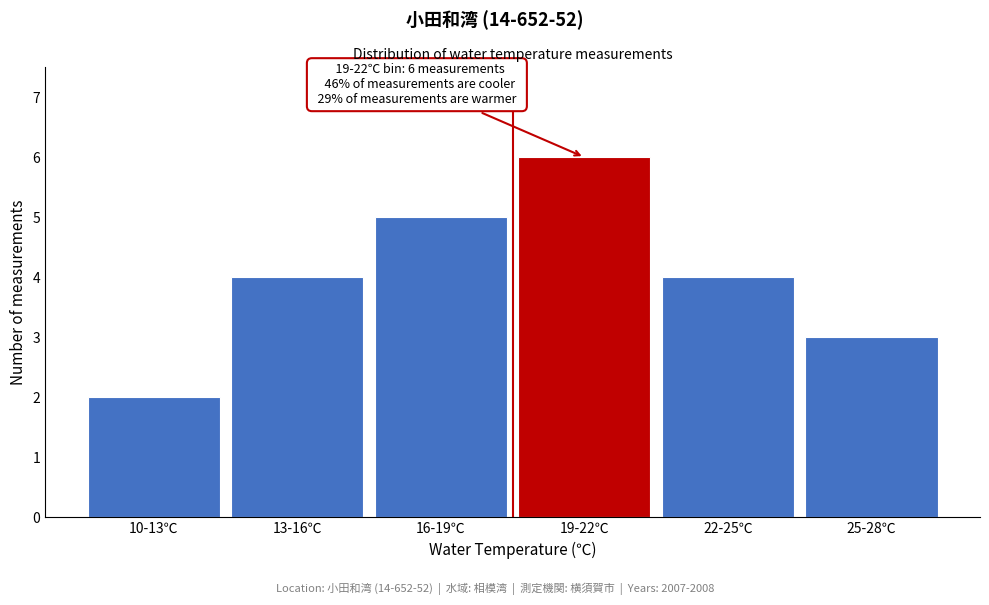

Reading left to right, what are all the values shown in this chart?

2	4	5	6	4	3